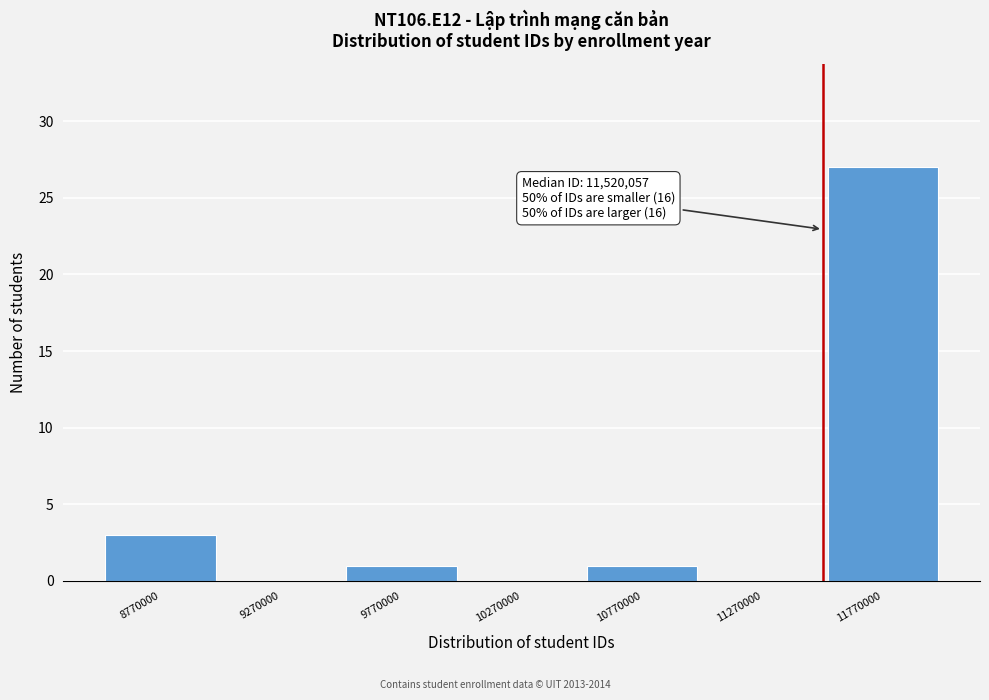

Over which range of the x-axis is the bar tallest?

11520000 to 12020000